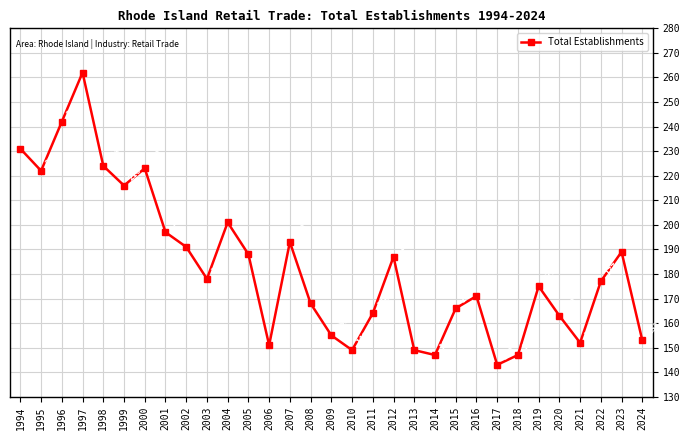

At which label is the value closest to 202?

2004